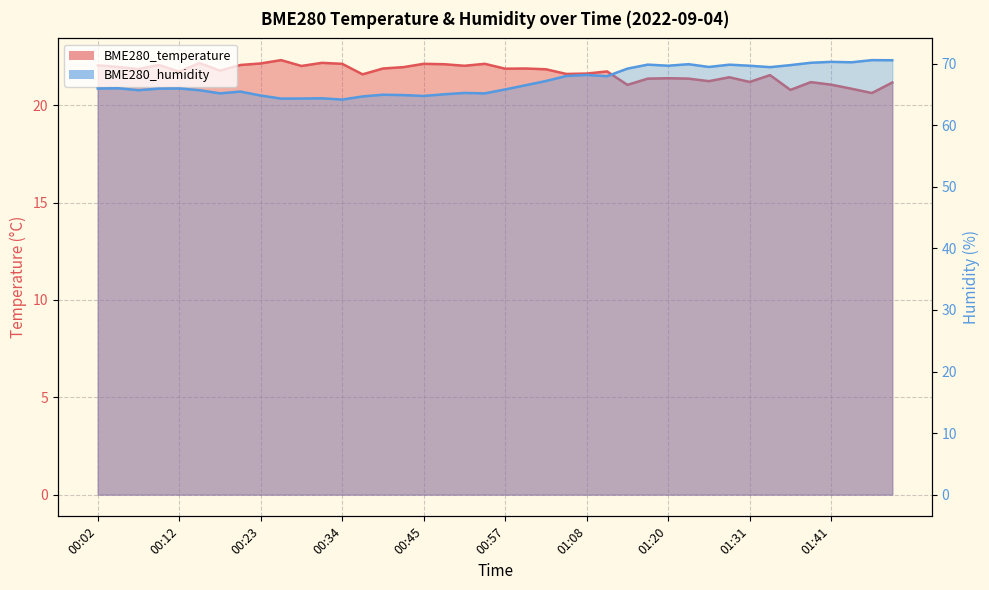

What is the value of the BME280_humidity point at the 9th from the left?

64.8